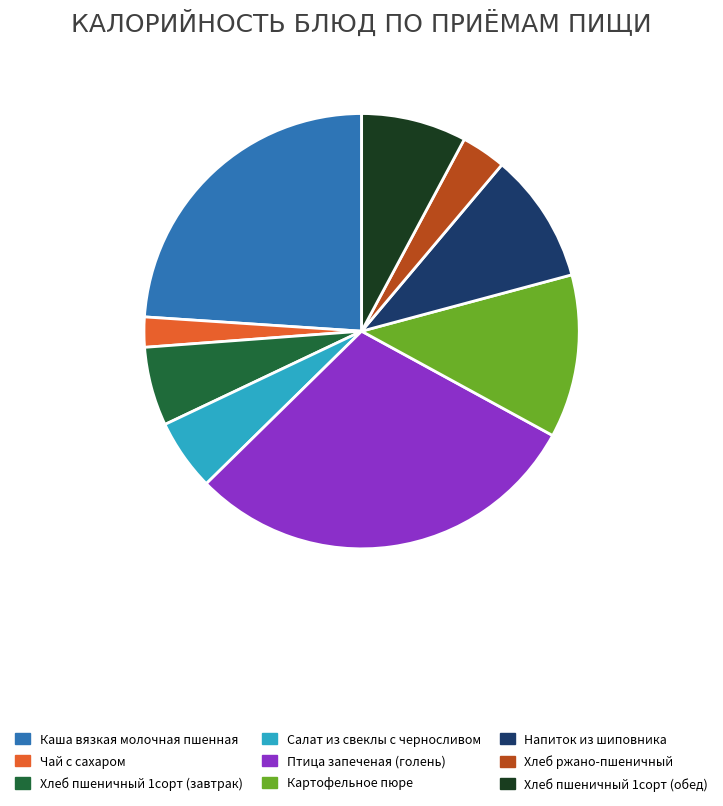

Between Хлеб пшеничный 1сорт (завтрак) and Чай с сахаром, which is larger?

Хлеб пшеничный 1сорт (завтрак)